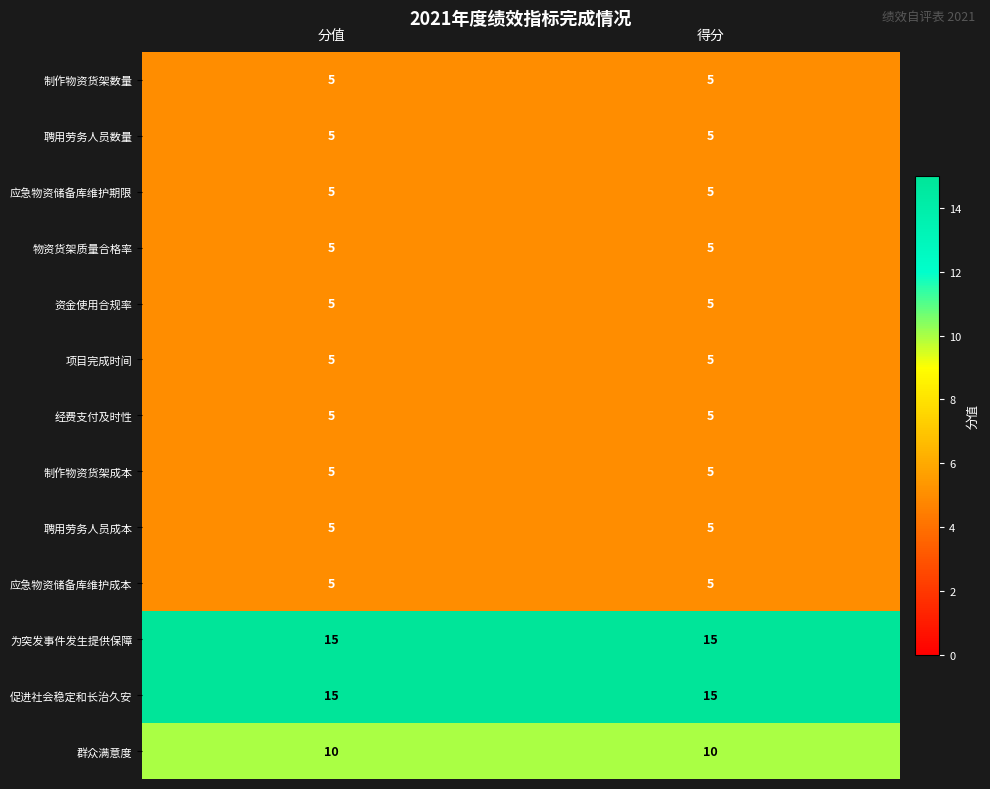

What is the total value across all series at 得分?

90